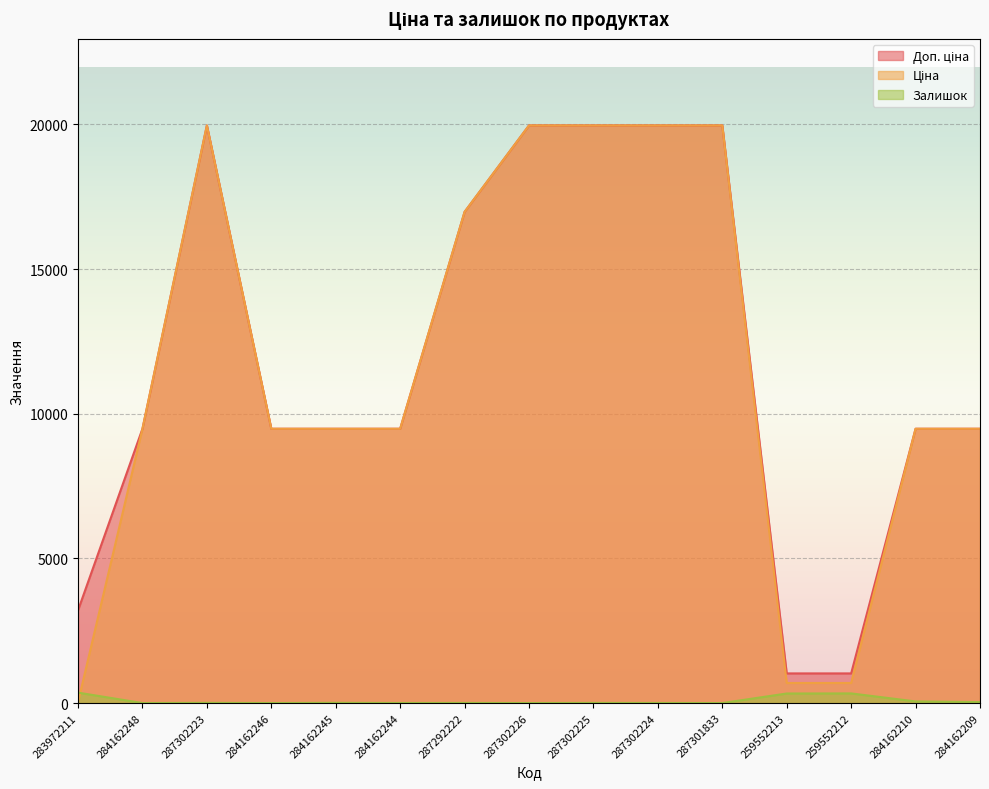

Is it true that Доп. ціна equals 9480.1 at 284162210?

True